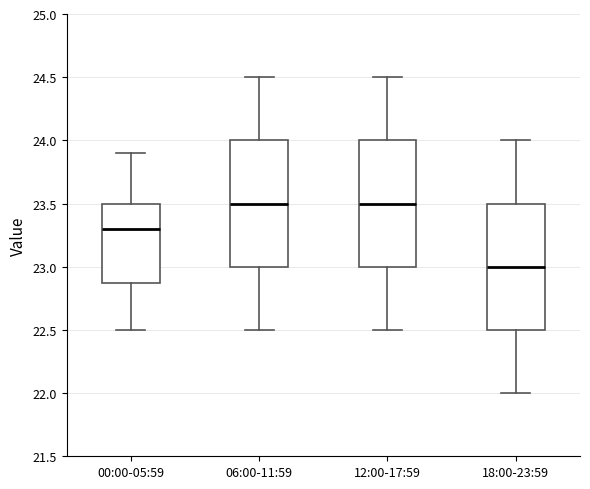

Where is the lower edge of the box for 00:00-05:59 on the y-axis? The values are not printed on the chart, so give them approximately, as read against the axis.

22.9